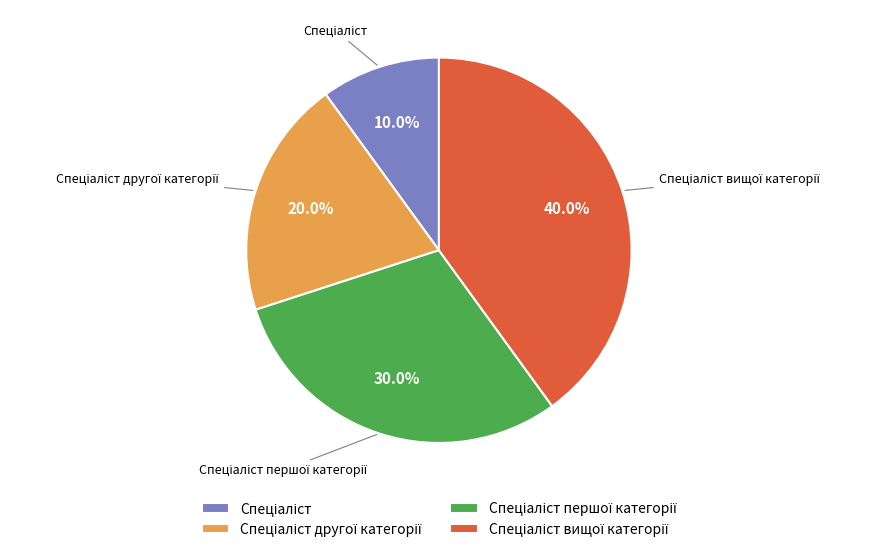

Is there any slice that represents more than half of the pie?

No